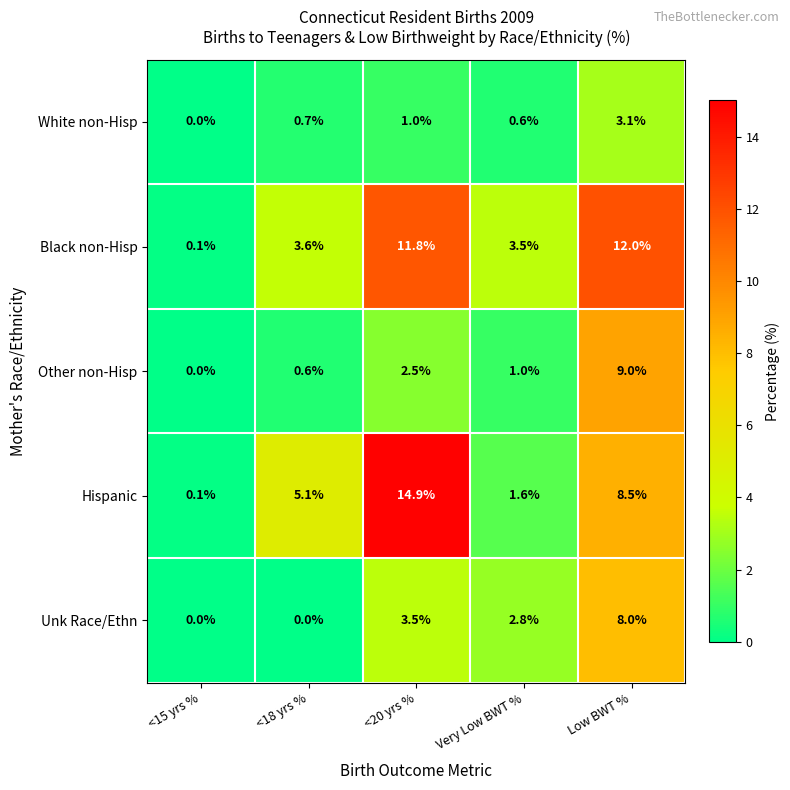

Which category has the highest value in the White non-Hisp series?

Low BWT %